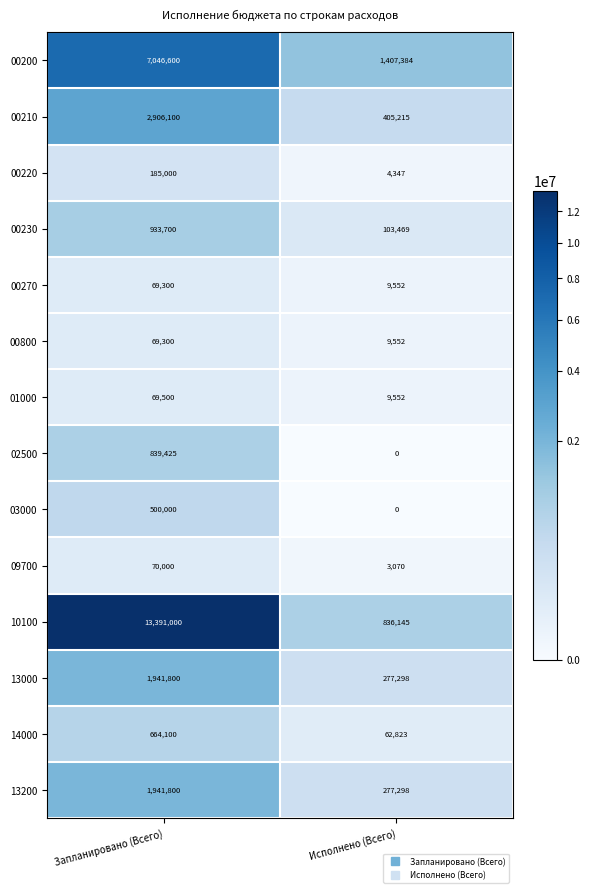

How many categories are shown in the chart?

2